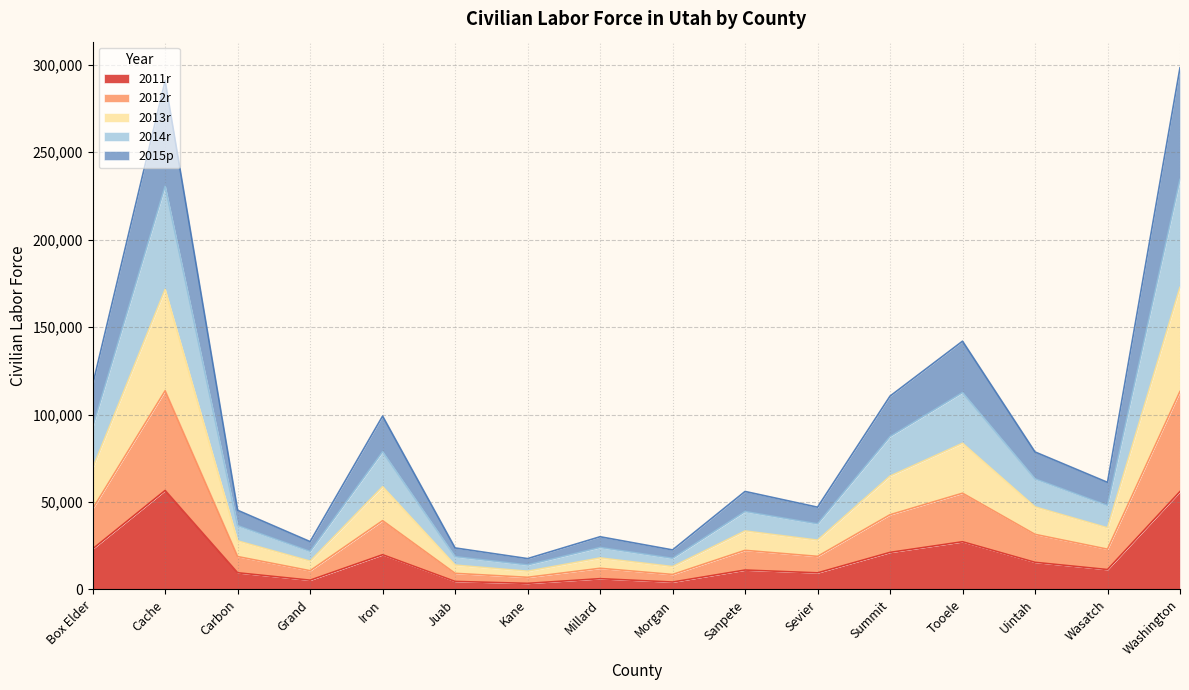

What is the total value across all series at Box Elder?

117038